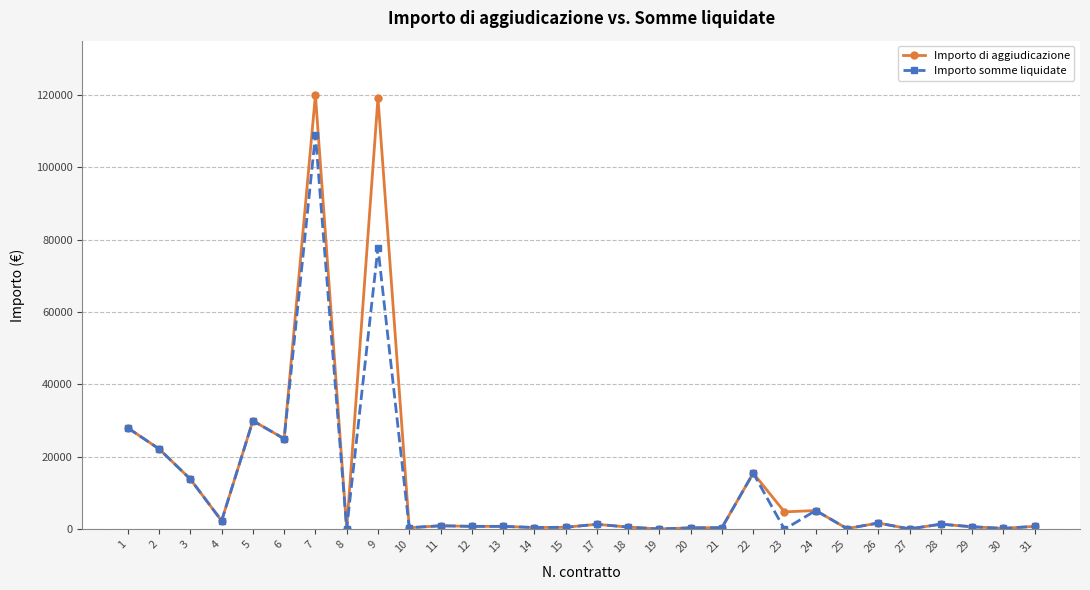

Which series has the widest spread of values?

Importo di aggiudicazione